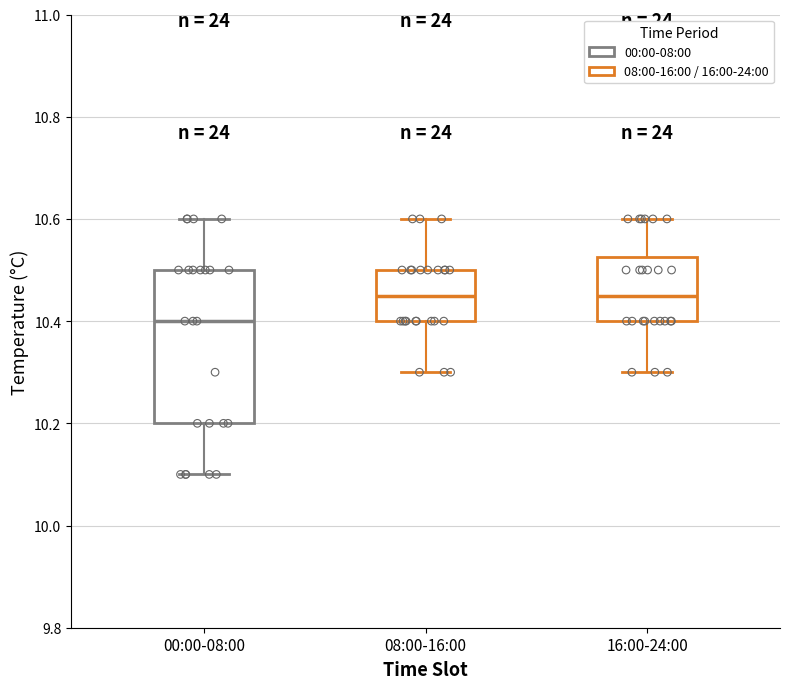

Comparing the boxes themselves (not the whiskers), which one is the tallest?

00:00-08:00